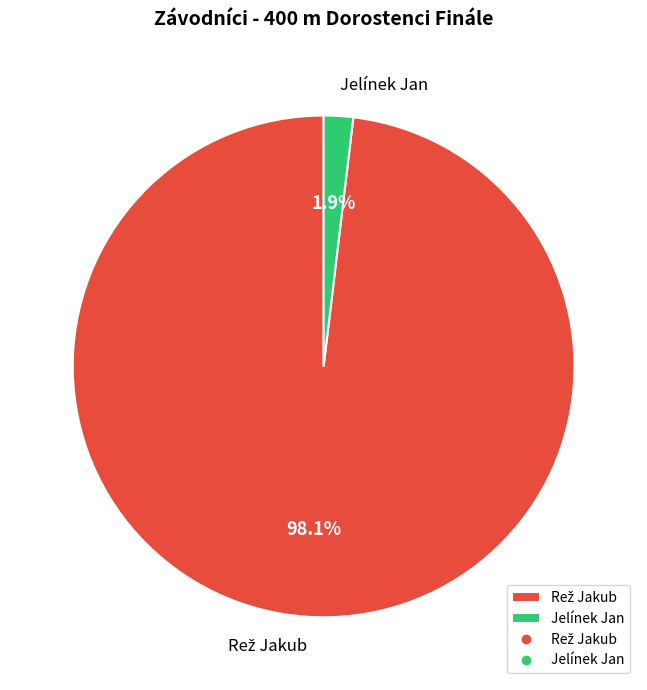

Which category has the smallest portion of the pie?

Jelínek Jan